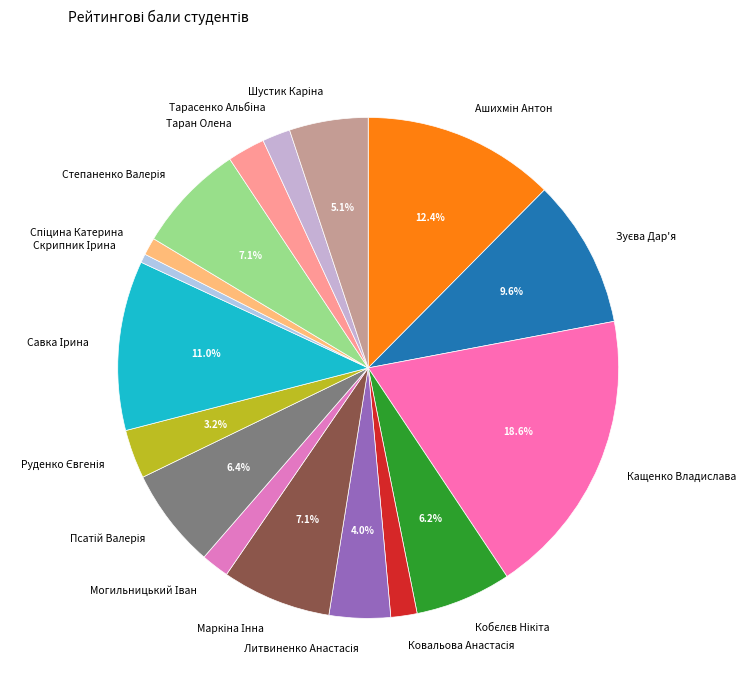

Which category has the biggest portion of the pie?

Кащенко Владислава